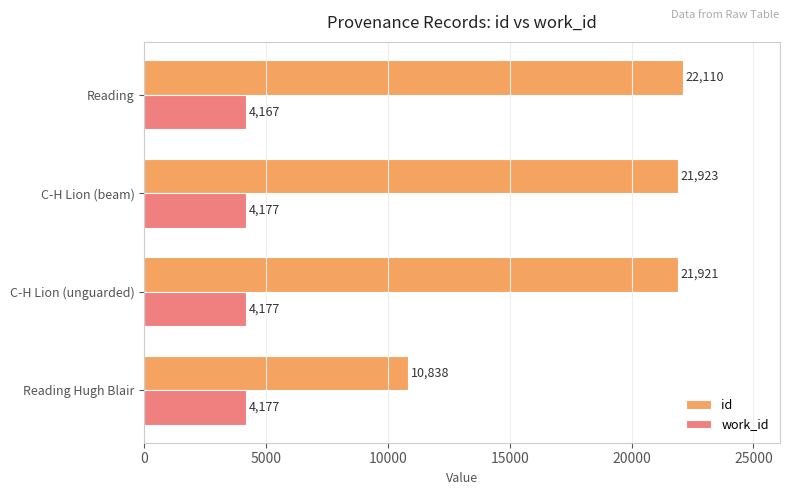

How many values in the id series are below 21923?

2